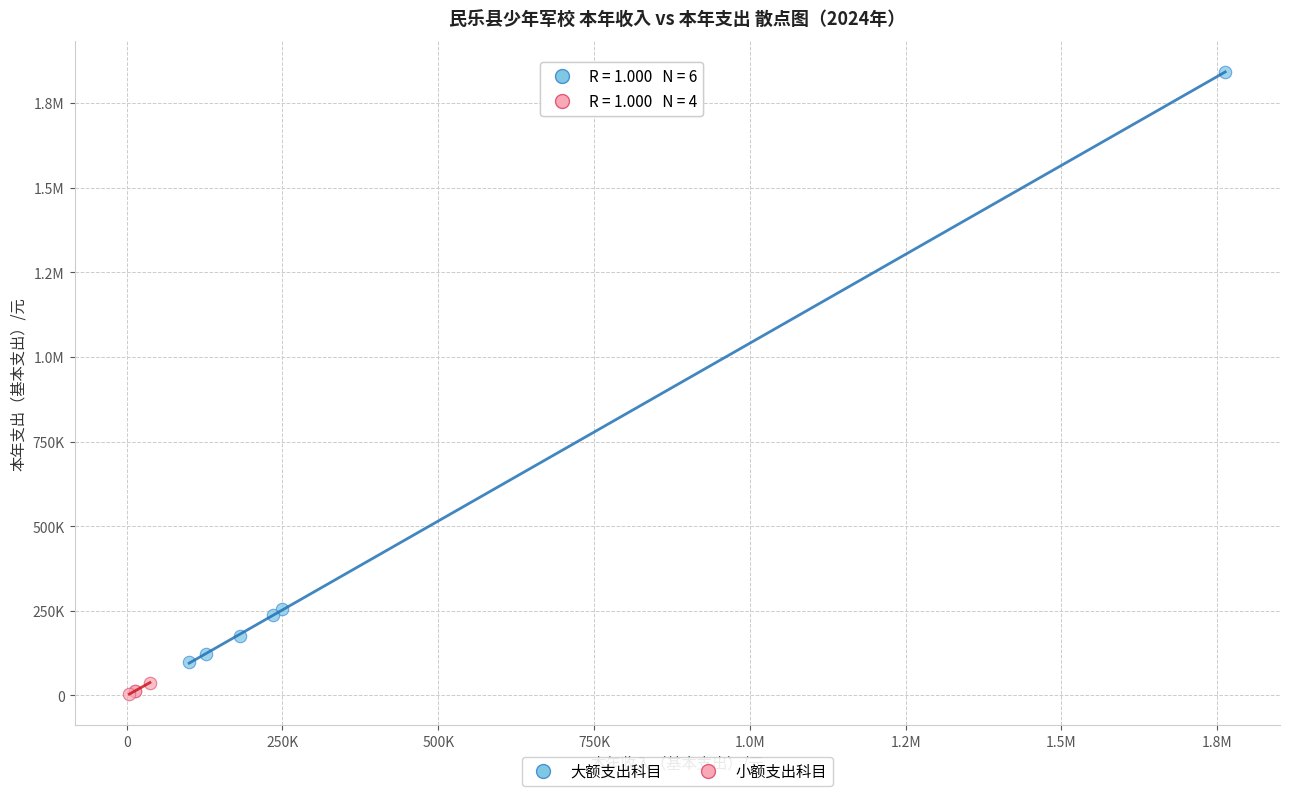

What are all the series names shown in the legend?

大额支出科目, 小额支出科目